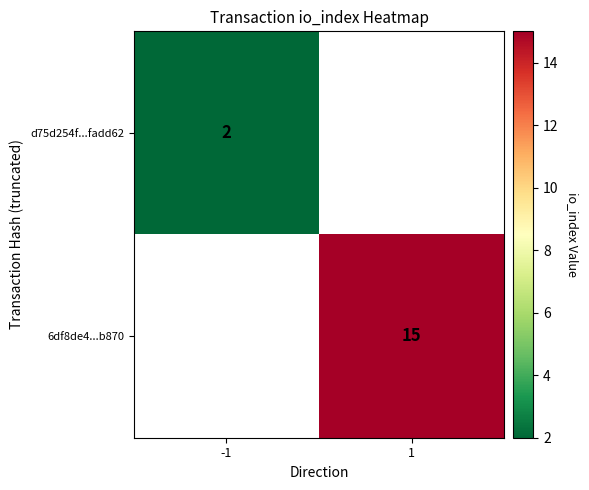

True or false: d75d254f...fadd62 has a value of 2 at -1.

True